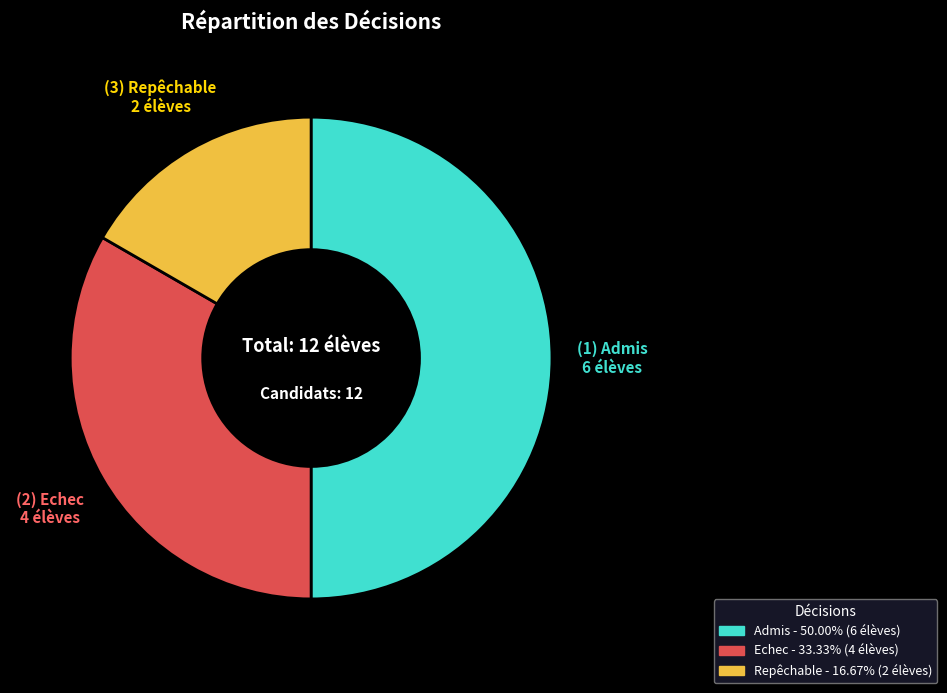

Is the sum of Echec and Admis greater than half?

Yes